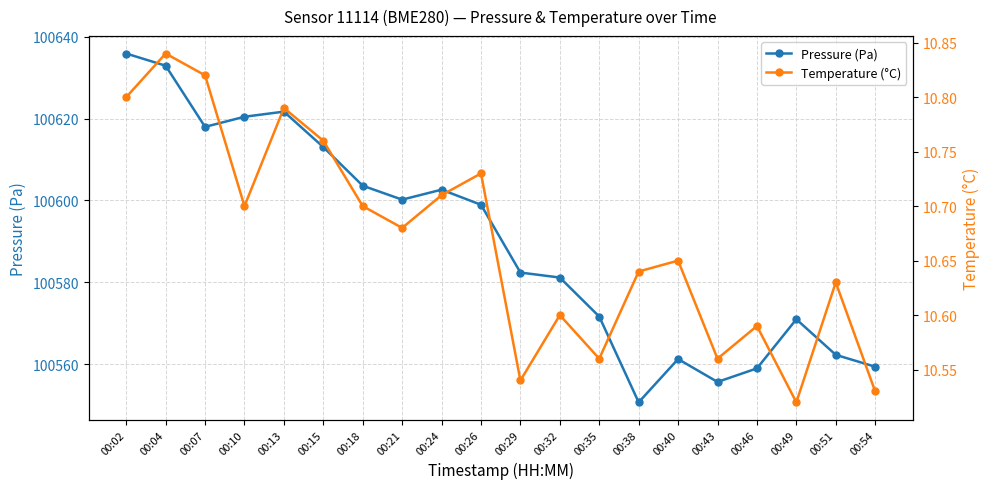

Where is Temperature (°C) nearest to the value 10?

00:49